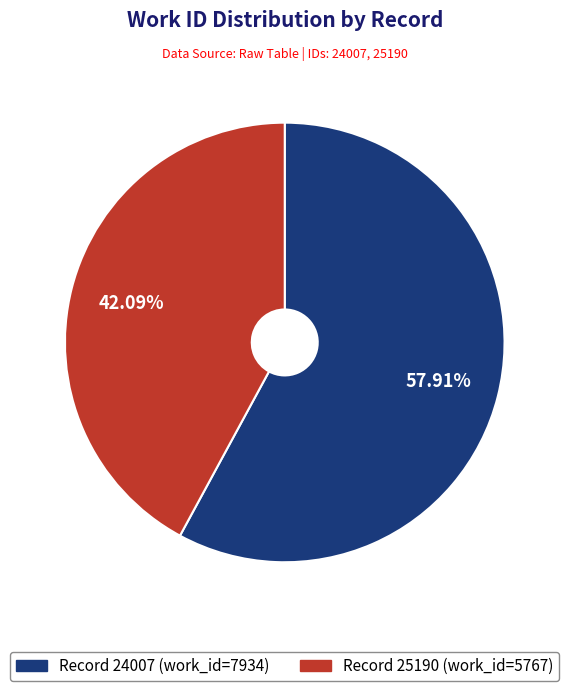

Does Record 24007 (work_id=7934) represent more than half of the total?

Yes